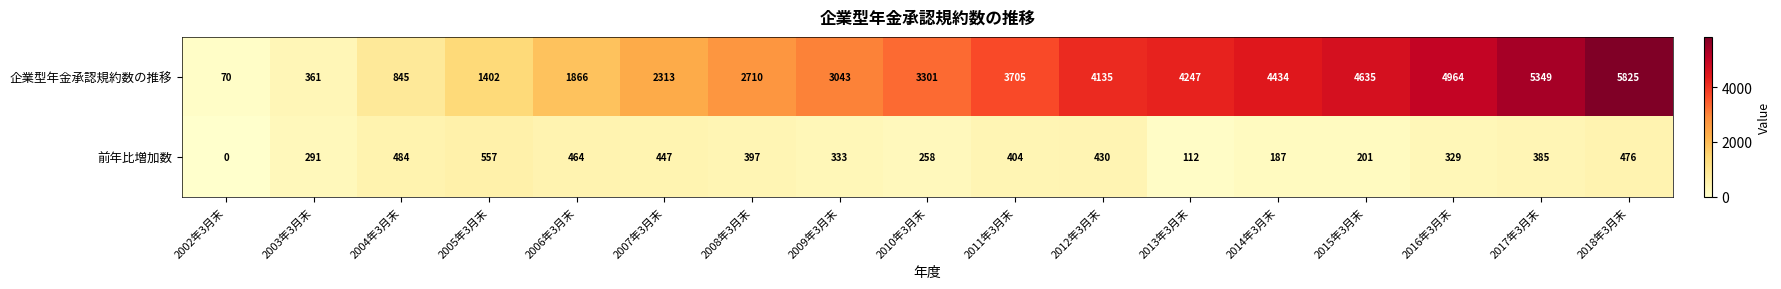

Which series changed the most between 2005年3月末 and 2009年3月末?

企業型年金承認規約数の推移